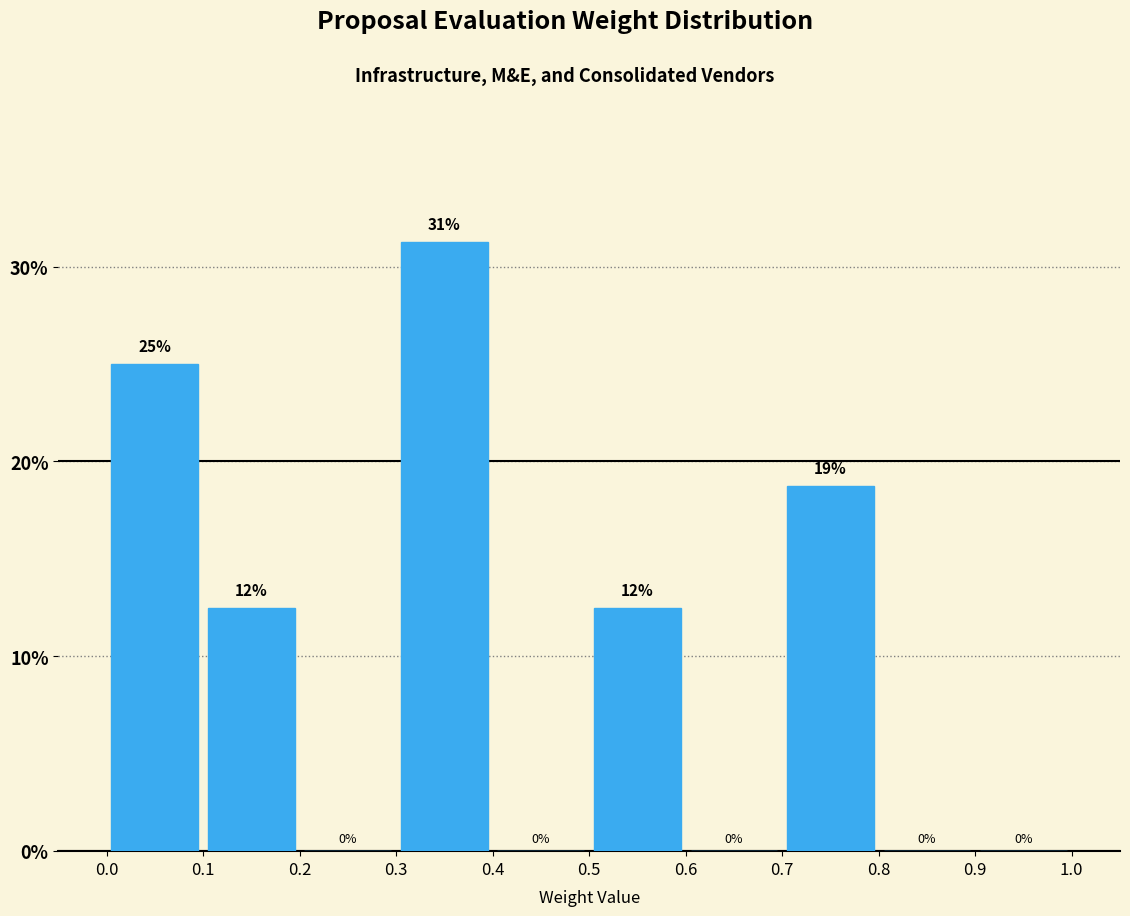

Over which range of the x-axis is the bar tallest?

0.3 to 0.4